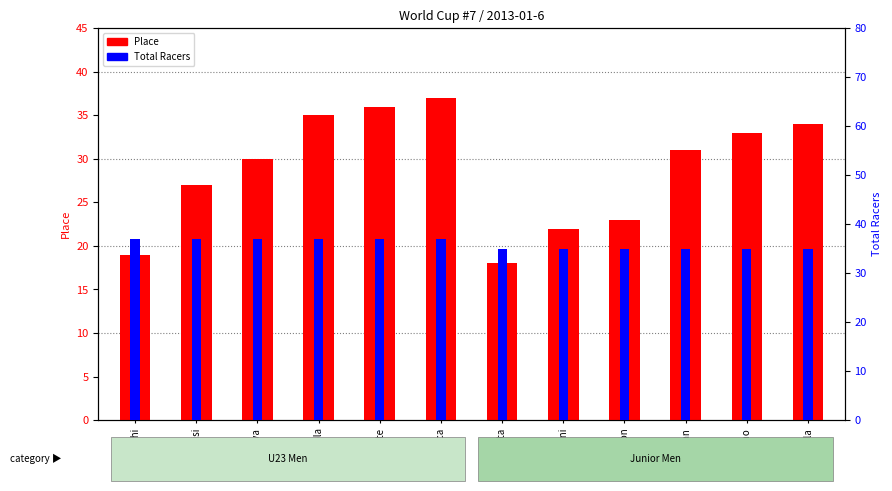

At which category is the sum across all series the highest?

Sirica